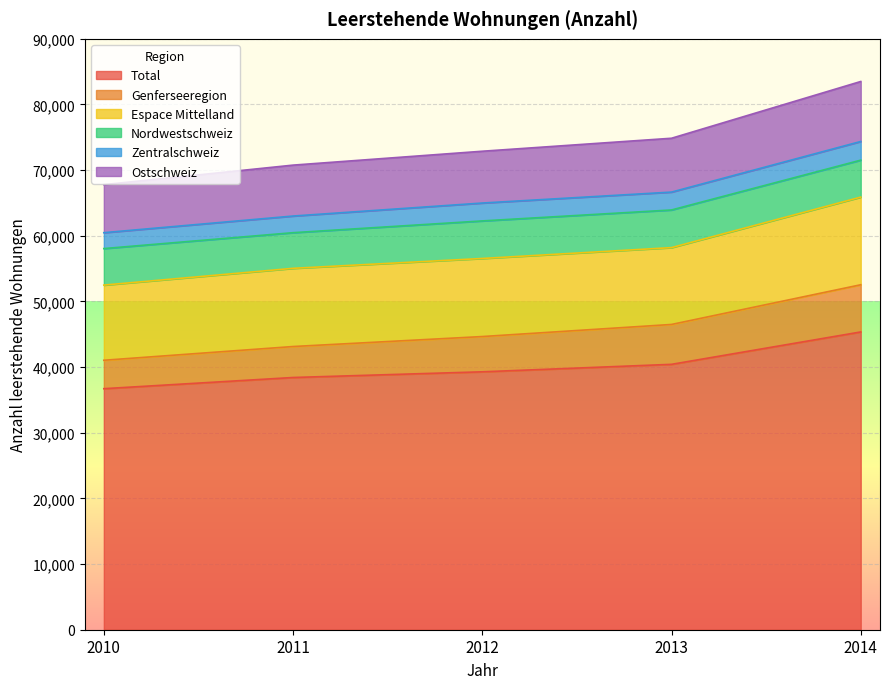

What is the highest value of the Ostschweiz series?

83504